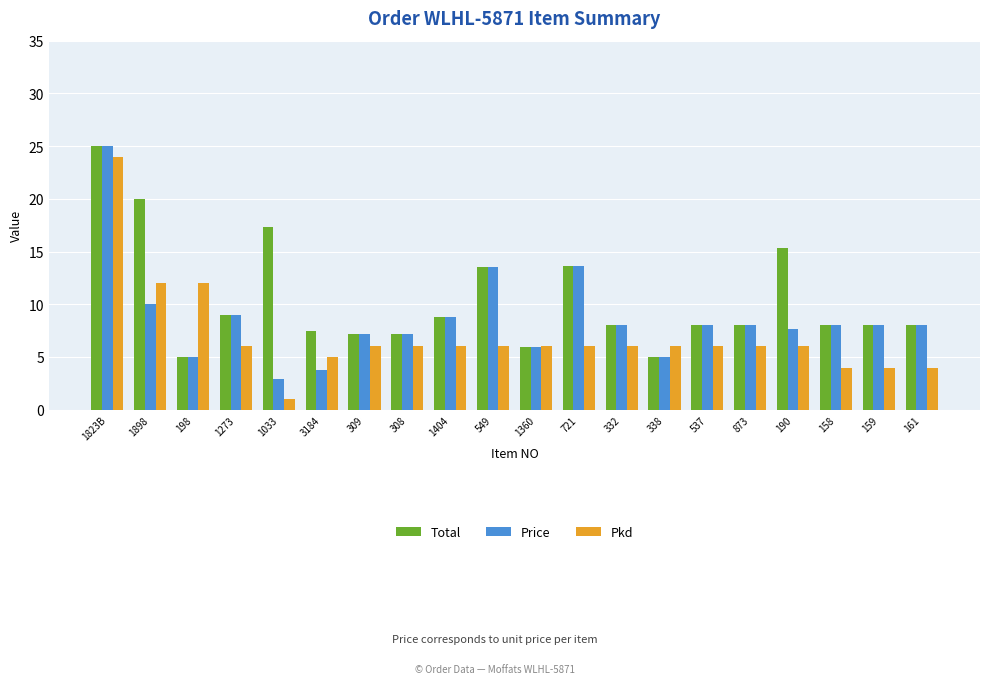

Is it true that Price equals 33.1 at 1823B?

False